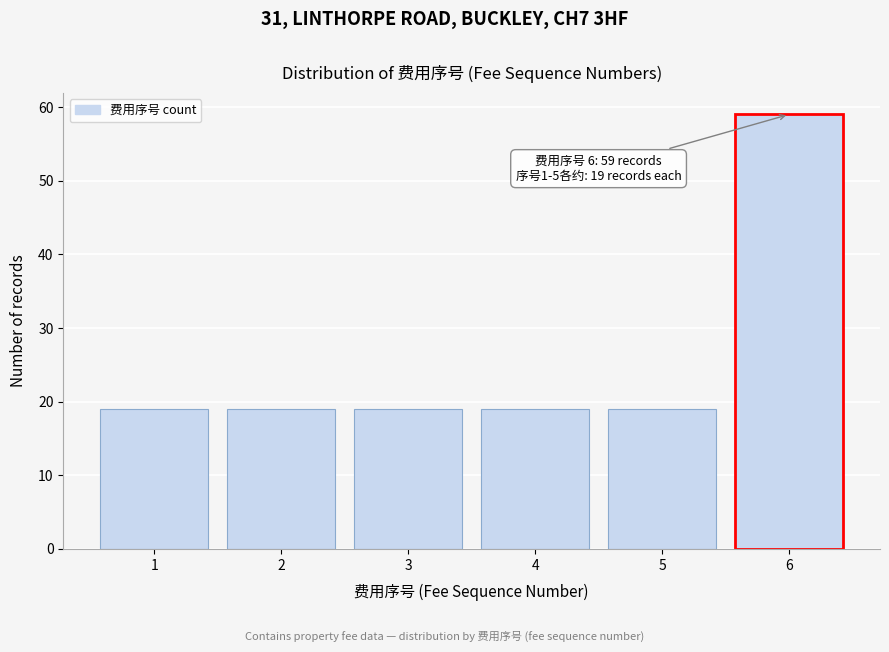

Which range on the x-axis has the tallest bar?

5.5 to 6.5